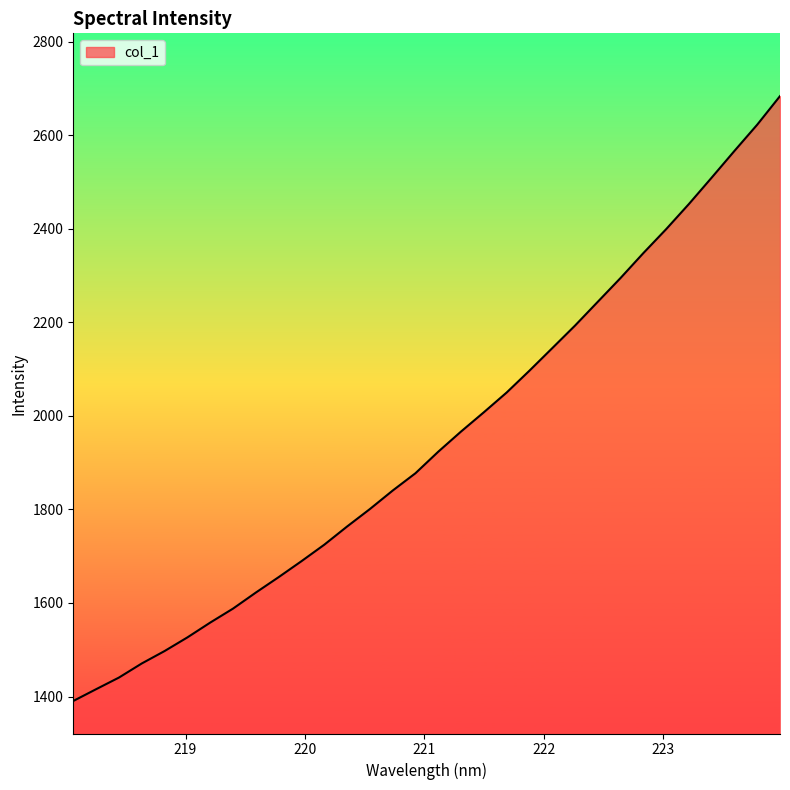

What is the maximum value shown in the chart?

2683.5